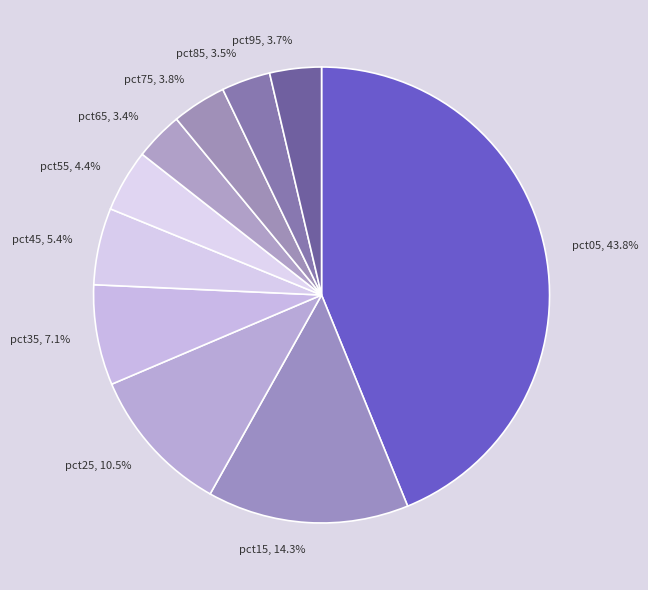

What percentage do pct55 and pct95 together represent?

8.1%